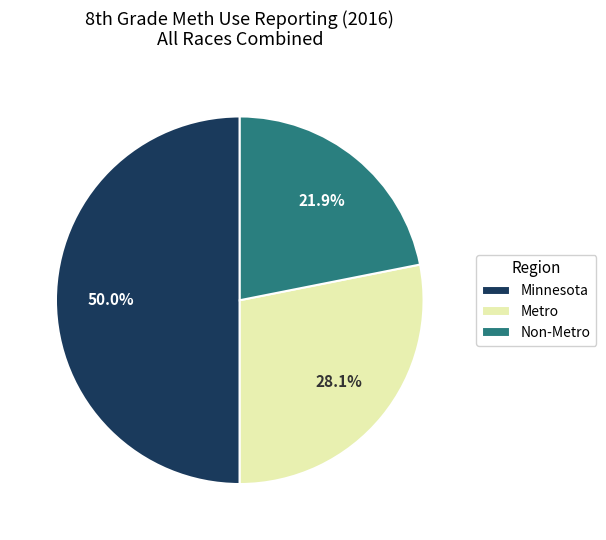

To the nearest percent, what is the difference between the Metro and Non-Metro slice percentages?

6%